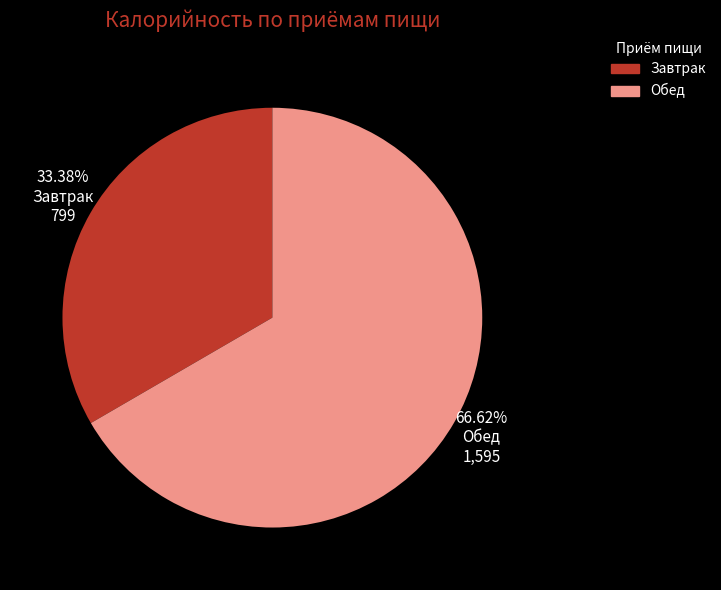

Is there a majority slice in this chart?

Yes